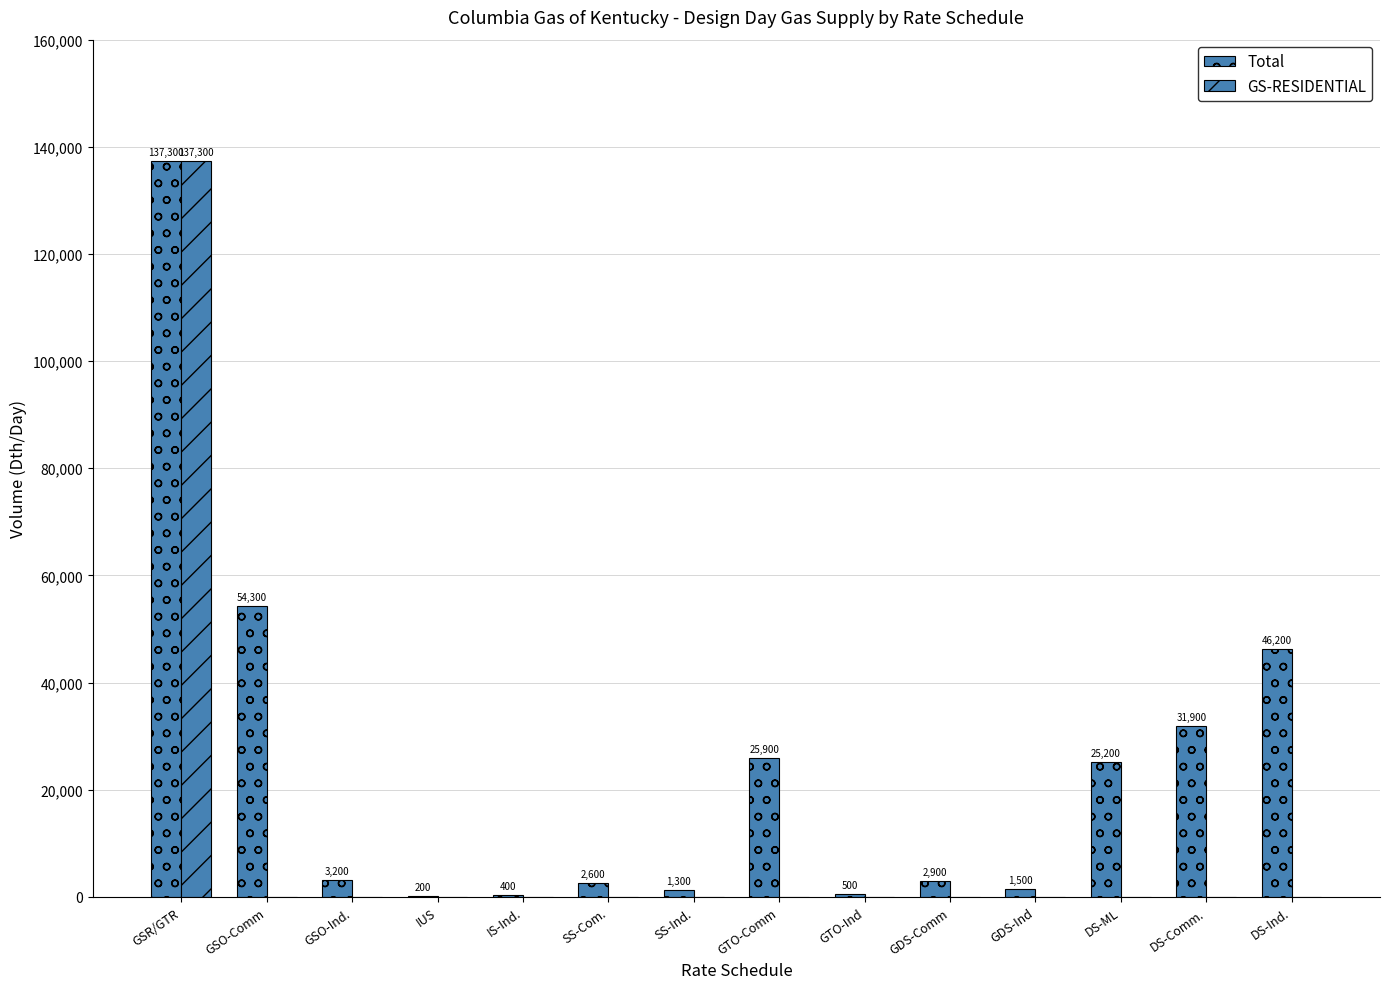

Are the bars horizontal?

No